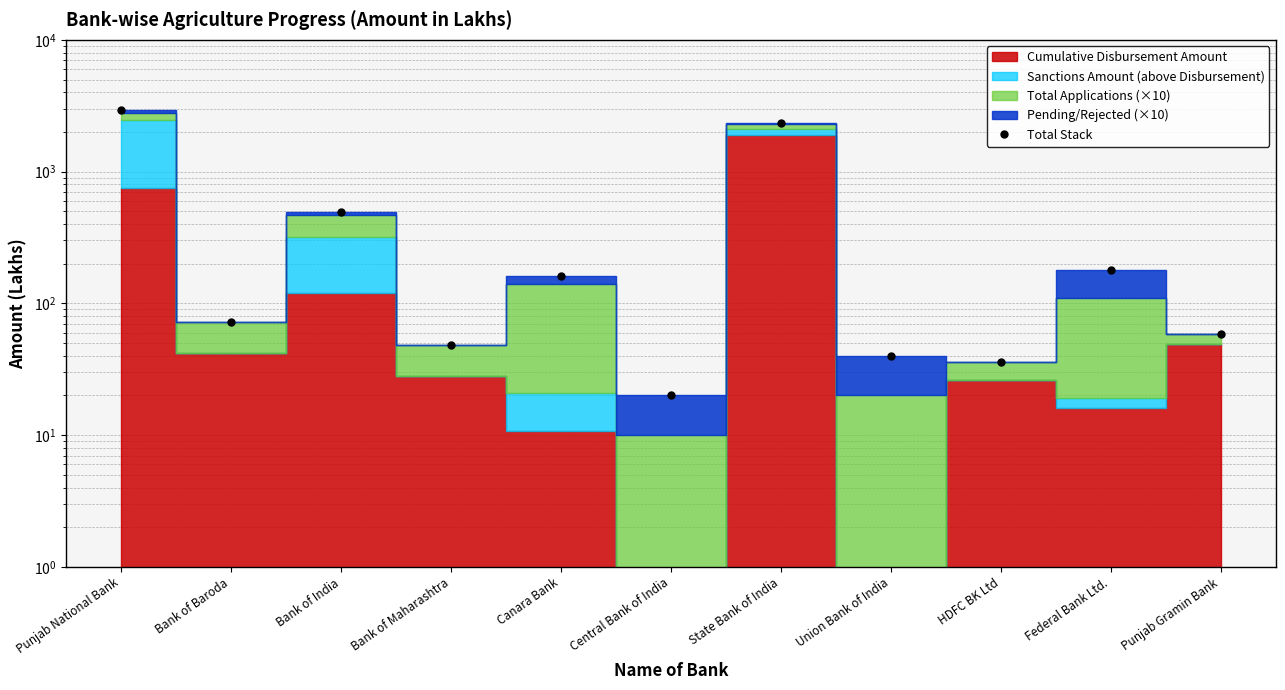

Where is the first local maximum?

Bank of India